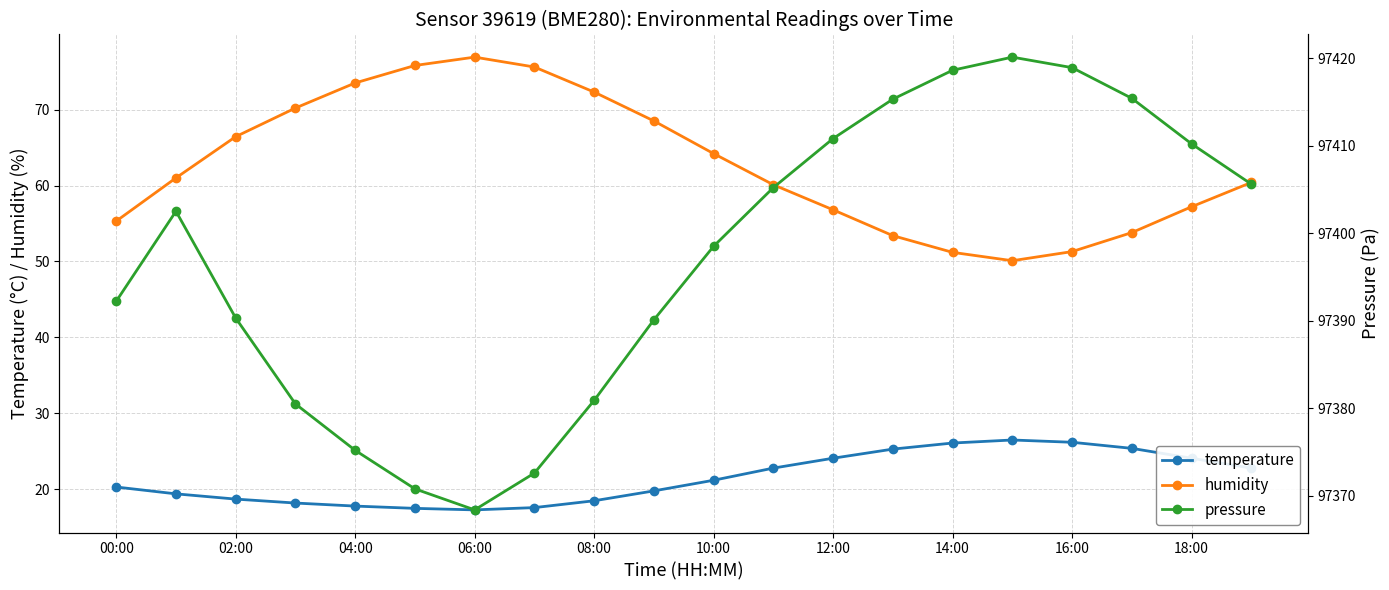

What is the value of the pressure point at the 9th from the left?

97380.9